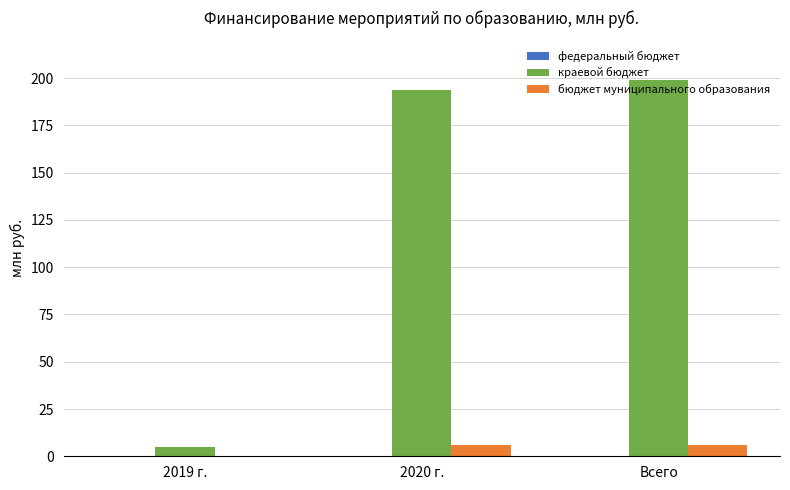

At which category is the sum across all series the highest?

Всего